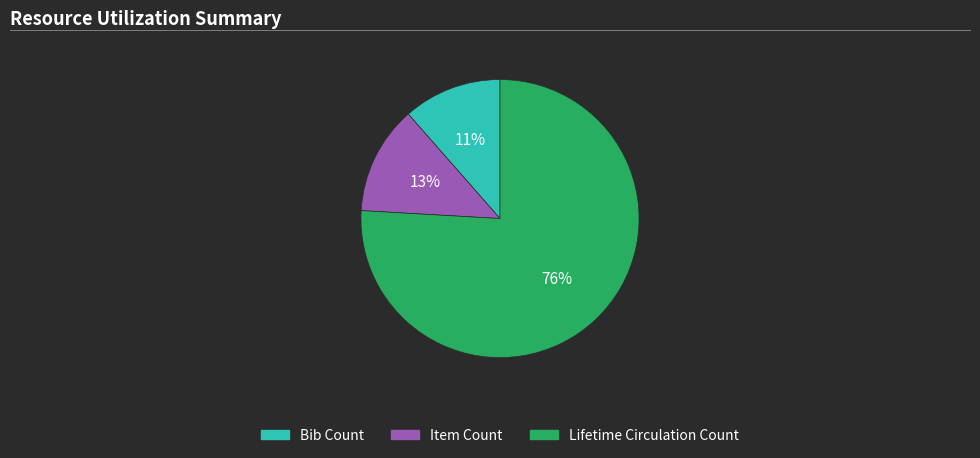

To the nearest percent, what is the average slice percentage?

33%